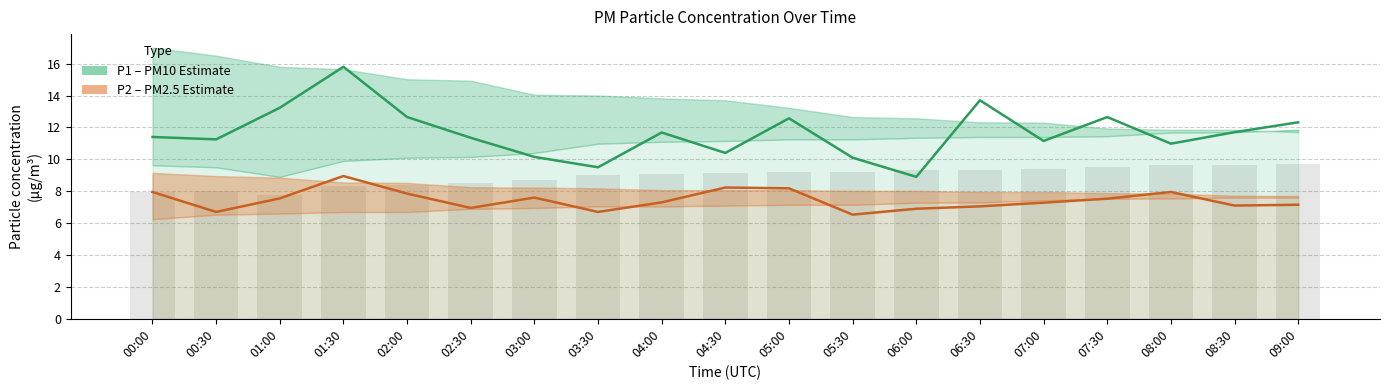

Is the value of P1 (PM10 Estimate) at 01:00 greater than the value of P2 (PM2.5 Estimate) at 07:00?

Yes